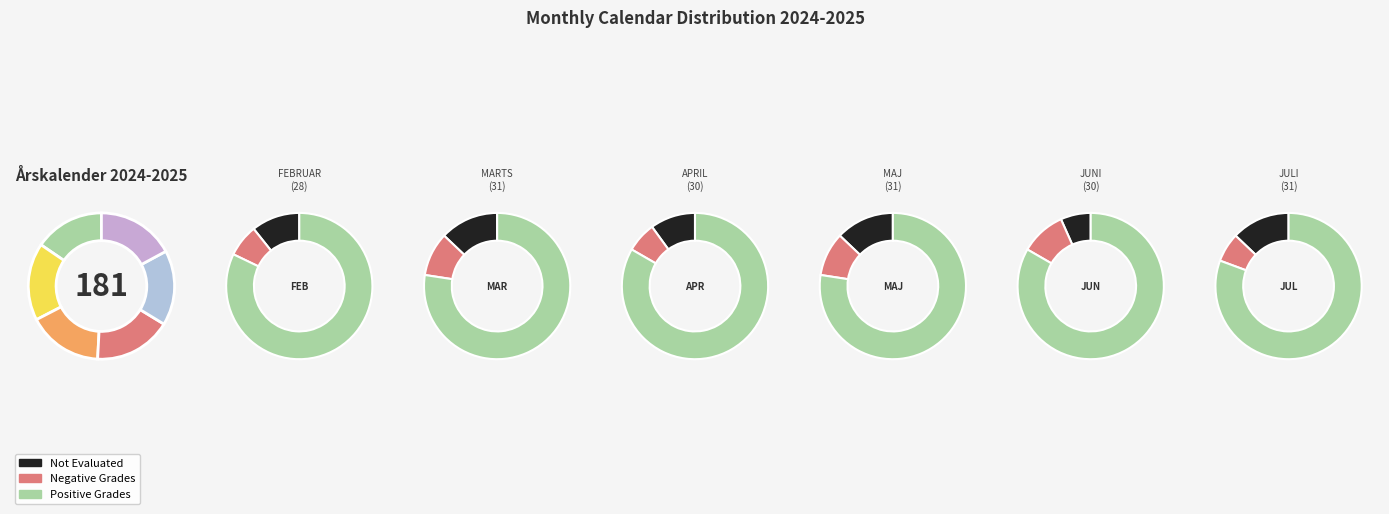

Does JULI account for over 50% of the chart?

No